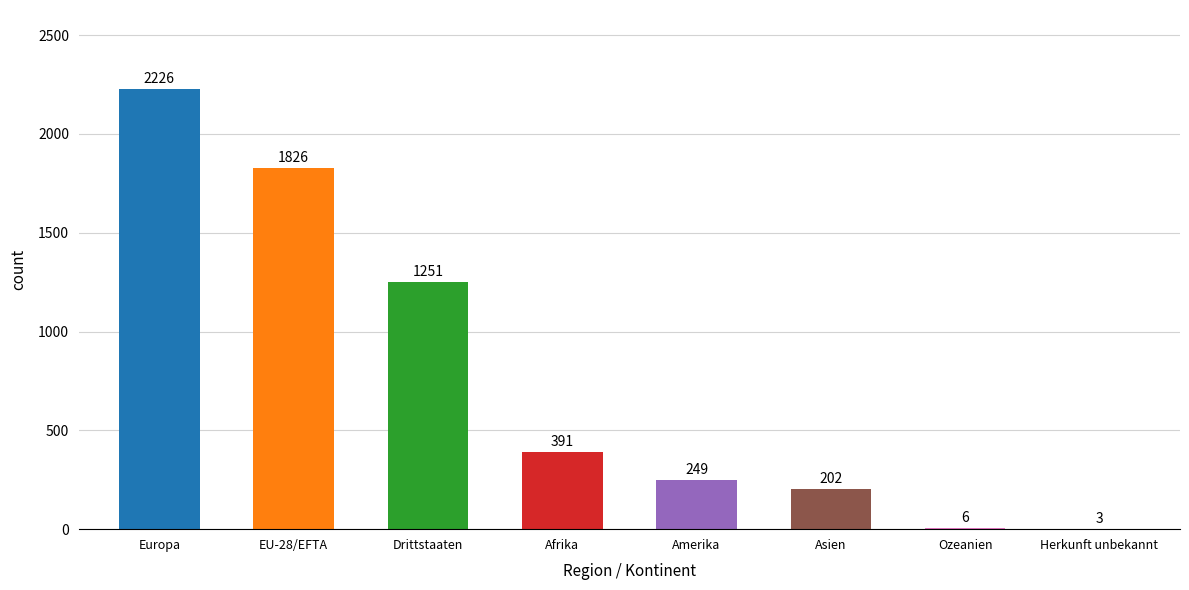

What is the sum of all values?

6154